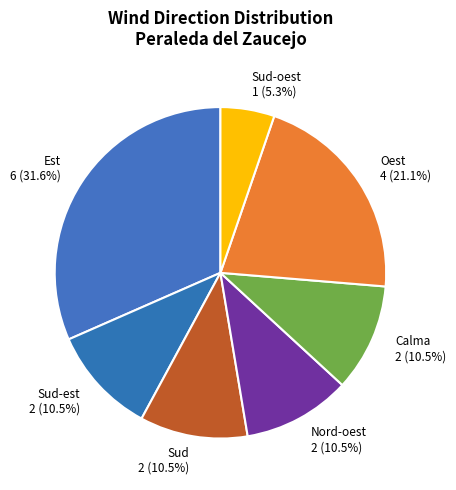

Is there a majority slice in this chart?

No